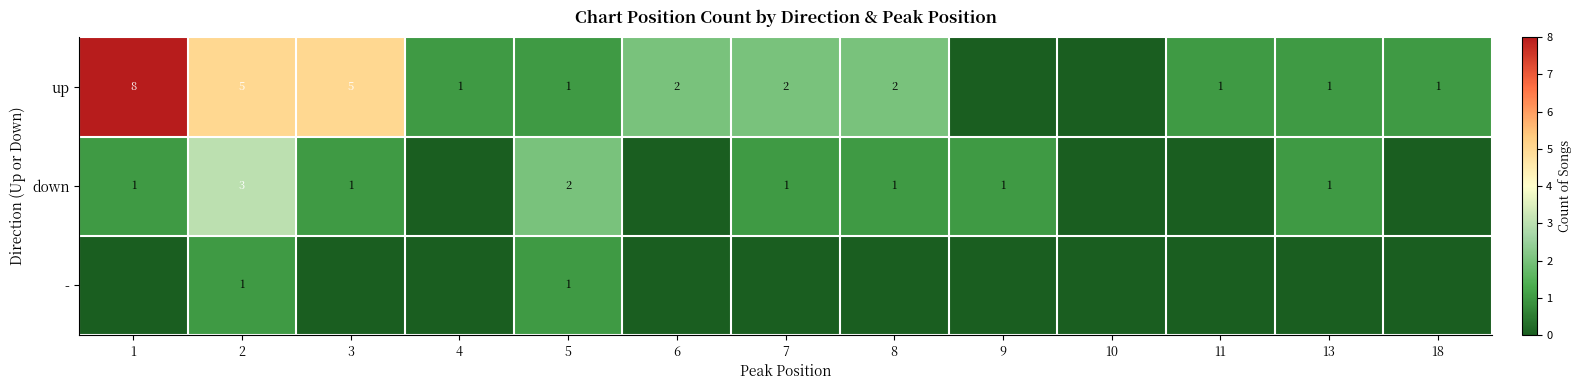

The up series shows 8 at 2. True or false?

False